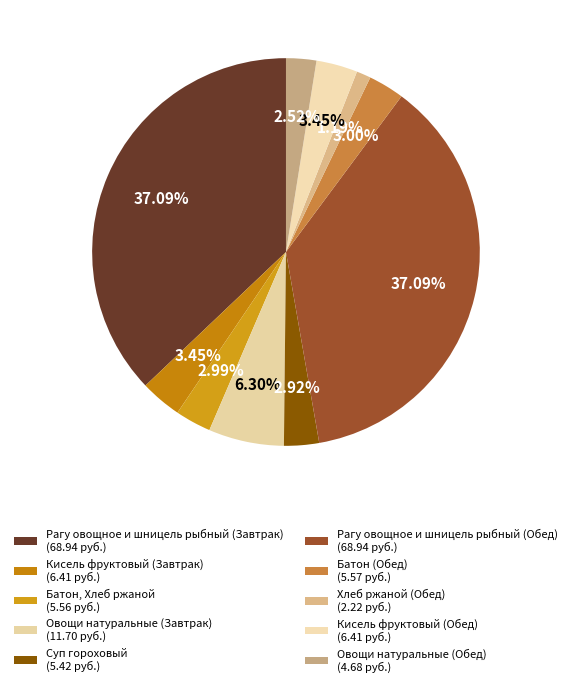

Which slice is the smallest?

Хлеб ржаной (Обед)